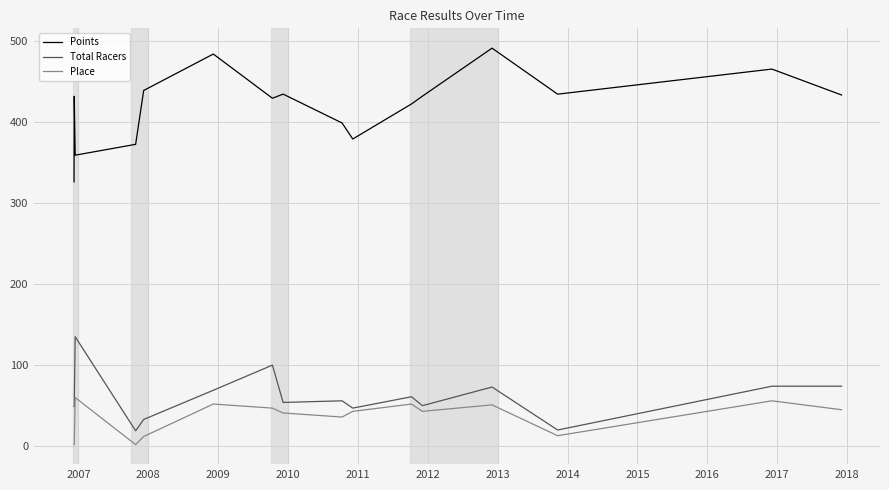

What is the minimum value for Points?

325.9